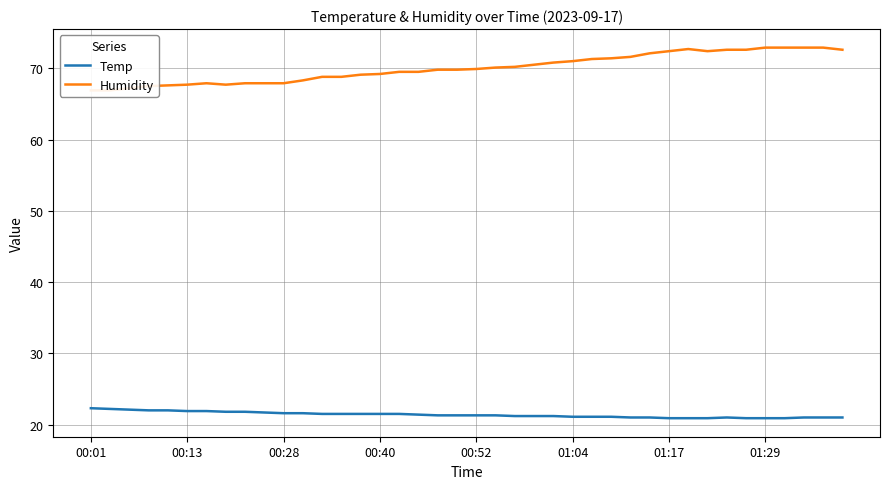

Between 13 and 21, which series saw the biggest shift?

Humidity